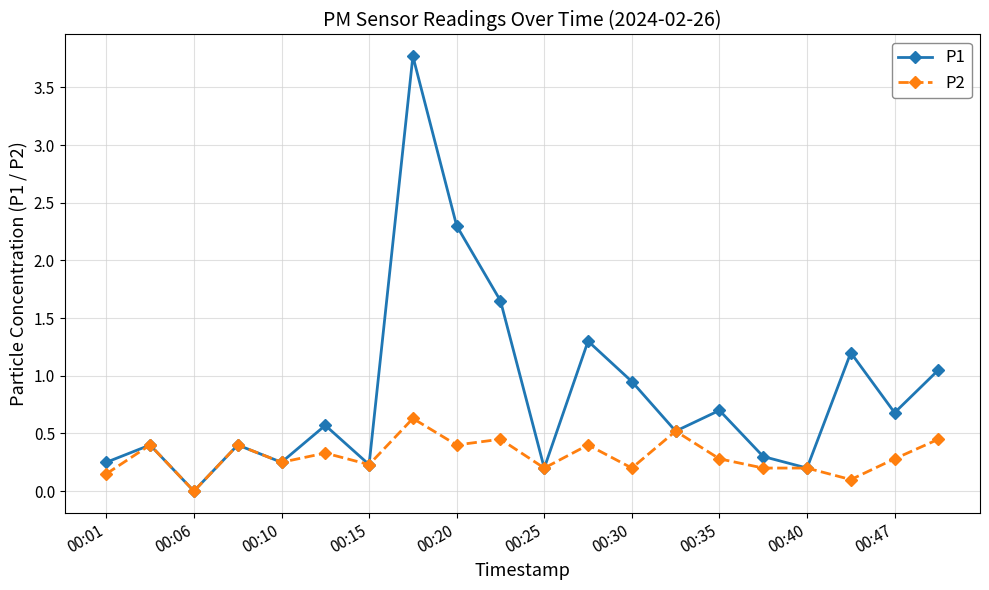

What are all the series names shown in the legend?

P1, P2